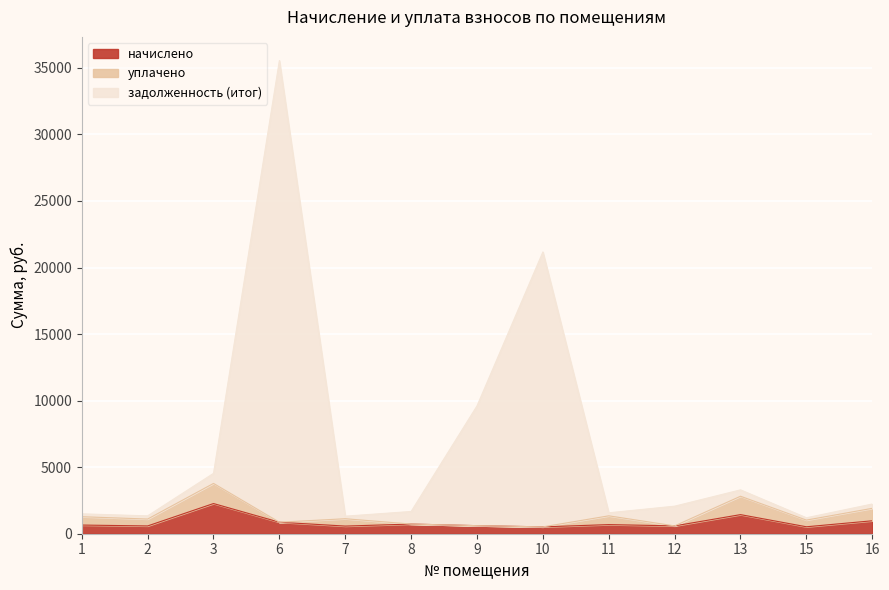

Where is the first local maximum for задолженность (итог)?

6